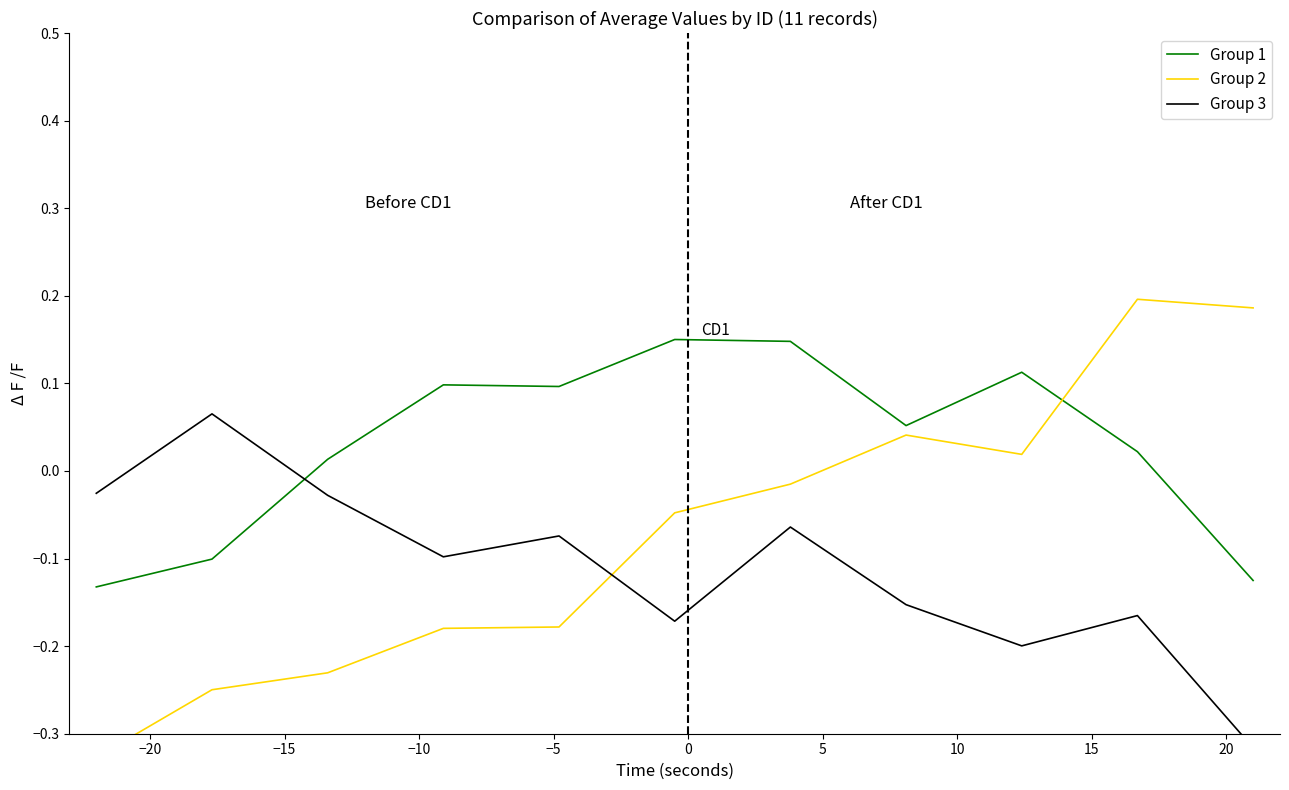

How many times do Group 2 and Group 3 cross each other?

1